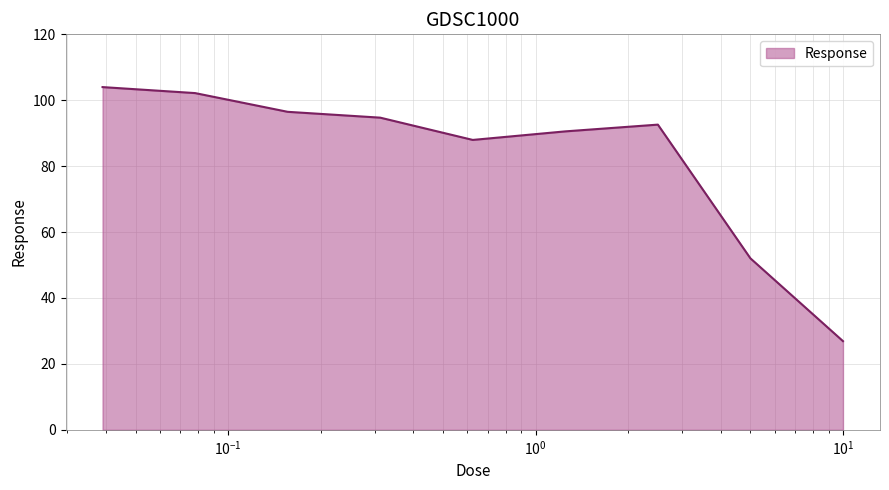

What is the difference between the maximum and minimum values?

77.1